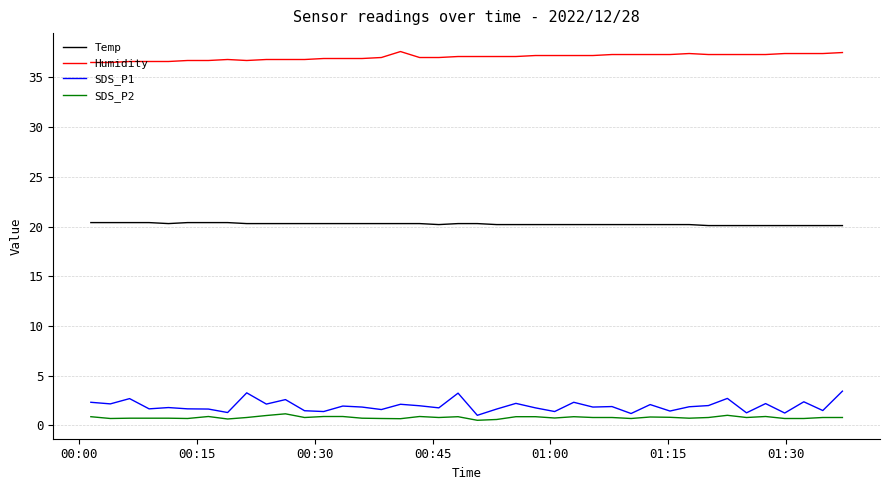

What is the maximum value shown in the chart?

37.6